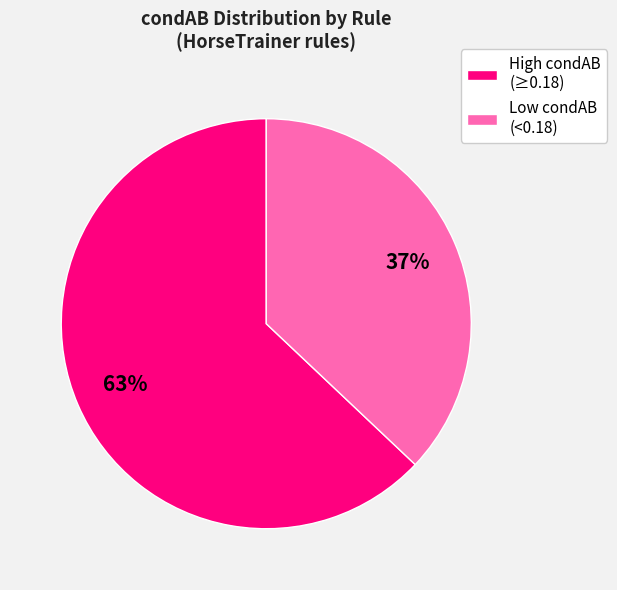

Is it true that High condAB (≥0.18) is 63% of the pie?

True